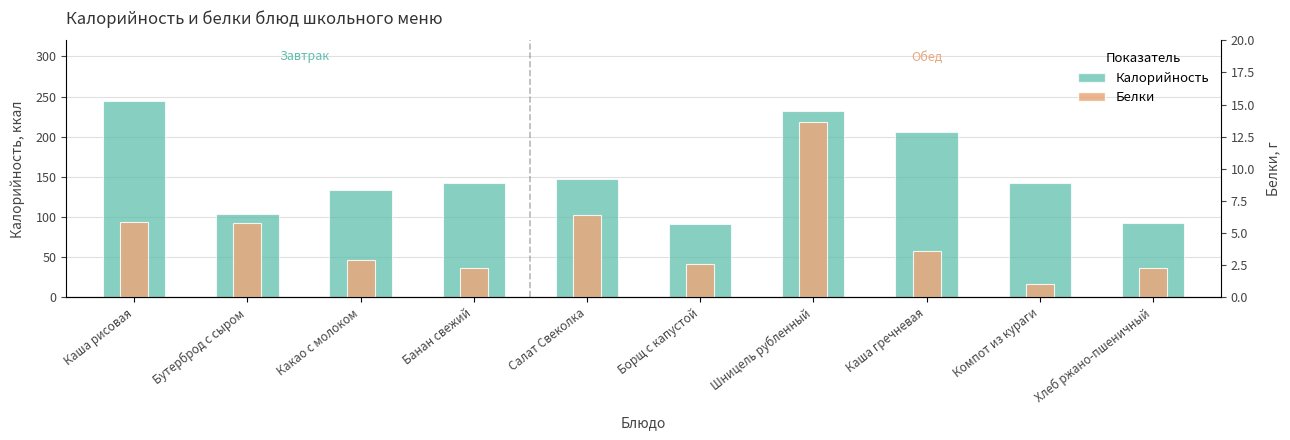

Where does the Белки series first go above 3?

Каша рисовая